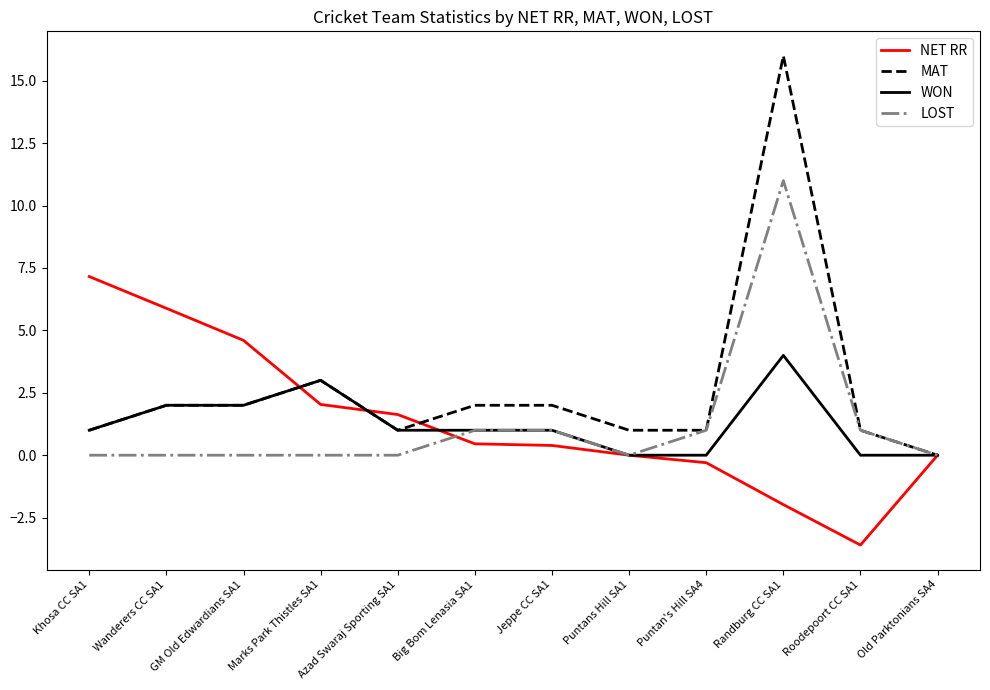

True or false: LOST and NET RR intersect in this chart.

True